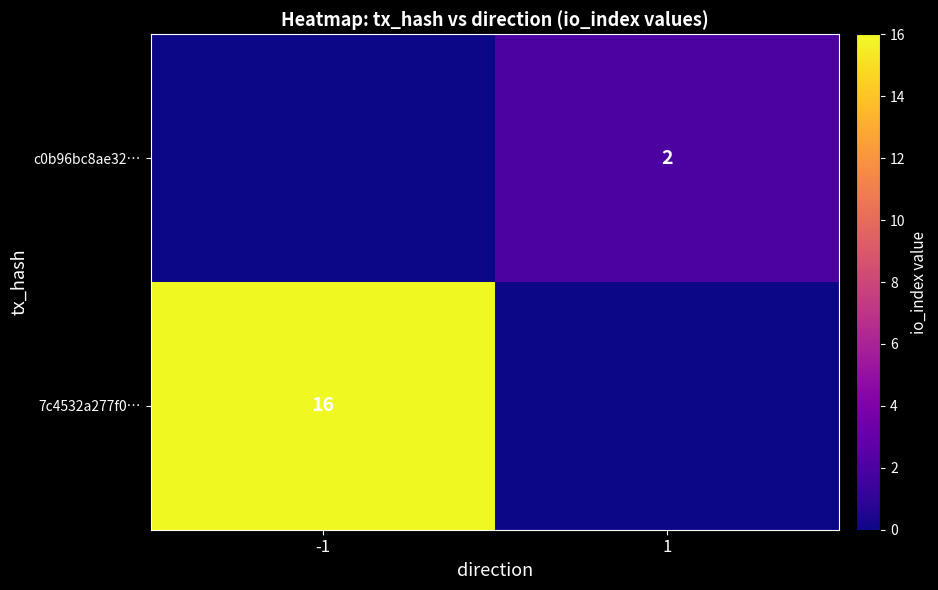

Is the value of c0b96bc8ae32… at 1 greater than the value of 7c4532a277f0… at -1?

No